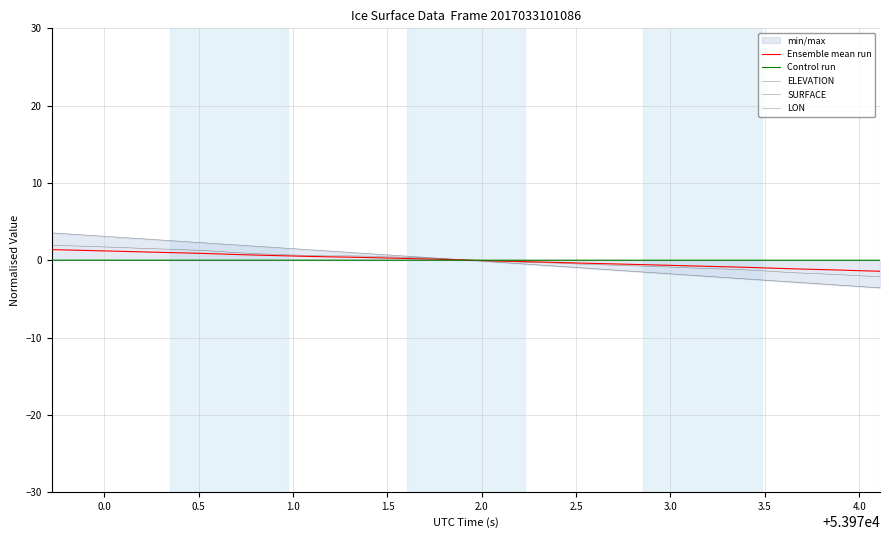

Rank the series at 0.0 from lowest to highest value.

Control run, LON, Ensemble mean run, SURFACE, ELEVATION